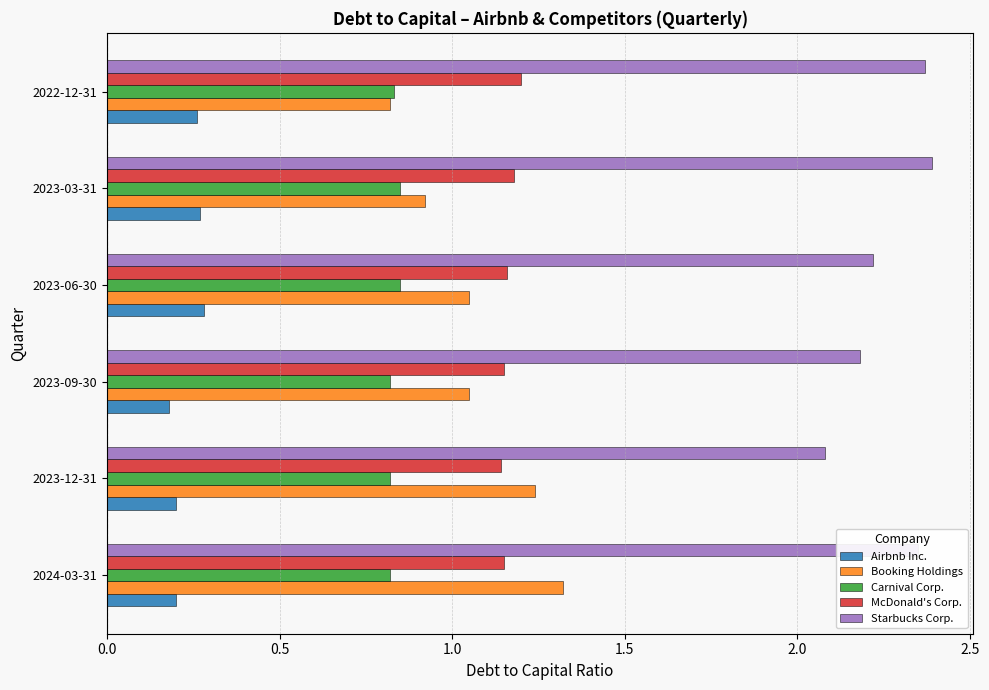

How many McDonald's Corp. values are between 1 and 2?

6